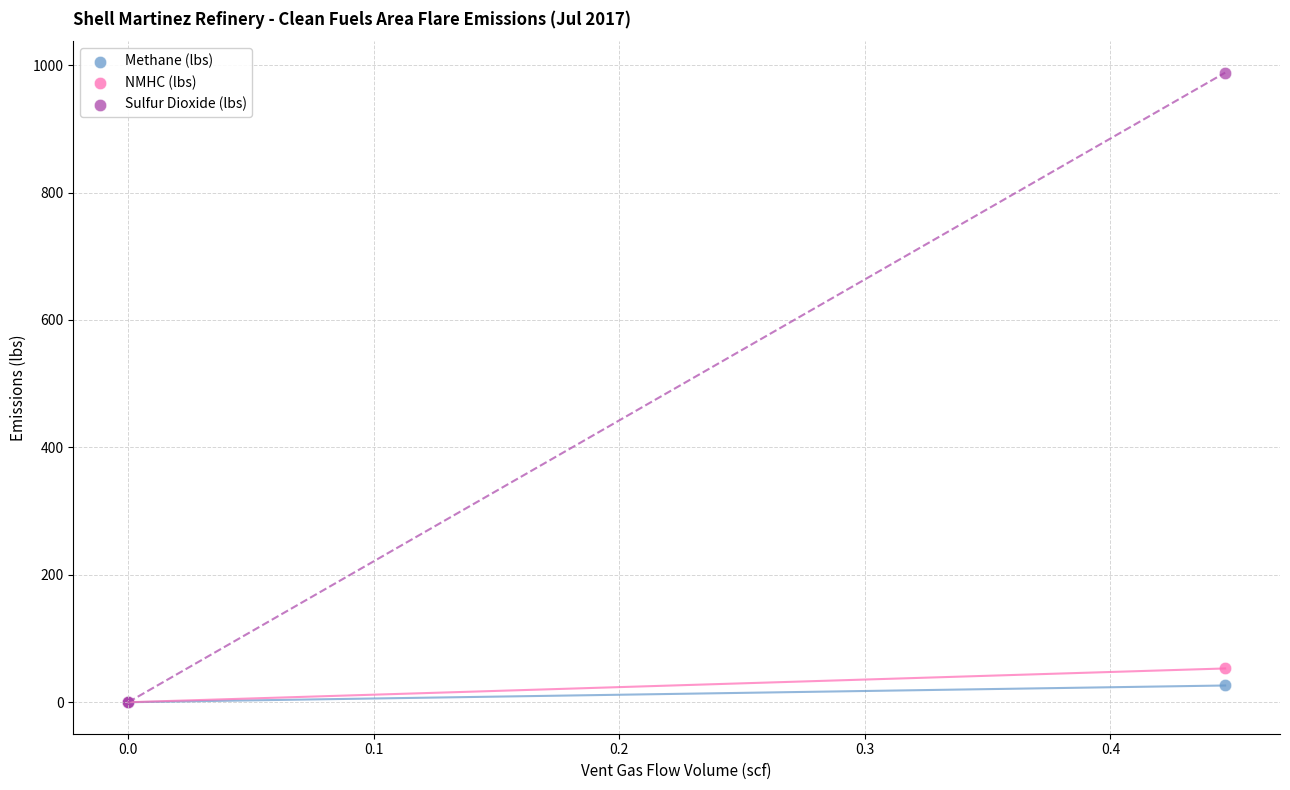

Which series reaches the maximum Y coordinate?

Sulfur Dioxide (lbs)